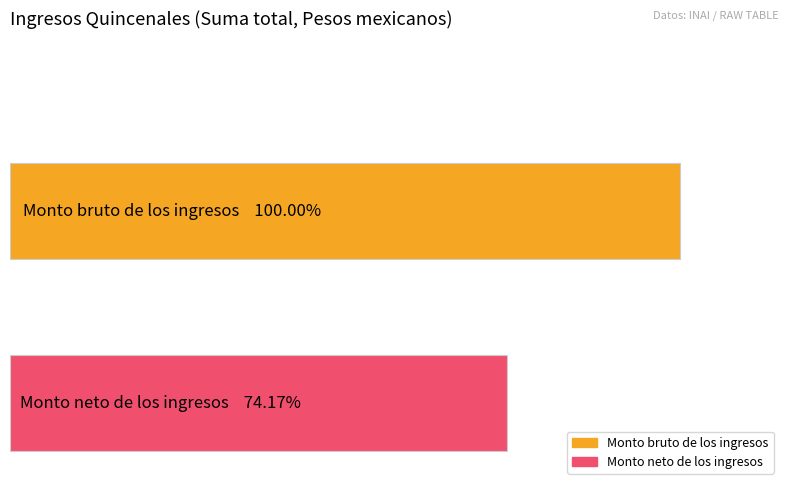

List the series in order of their overall mean, lowest first.

Monto neto de los ingresos, Monto bruto de los ingresos